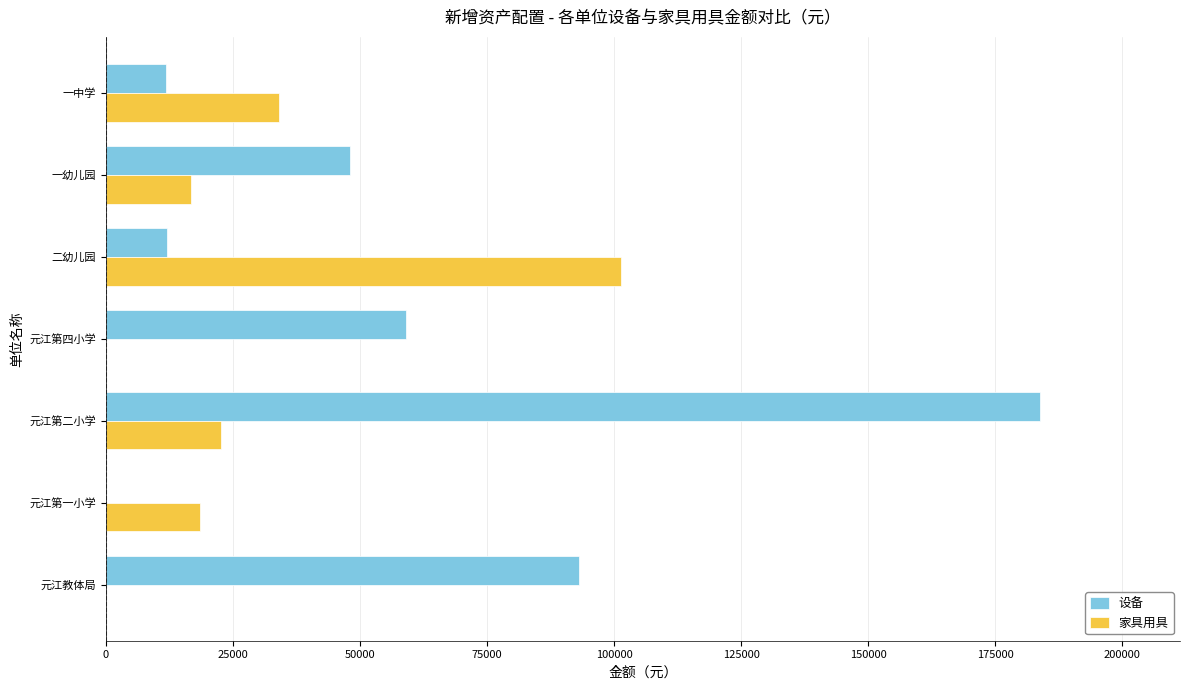

The value of 家具用具 at 二幼儿园 is 134819. True or false?

False